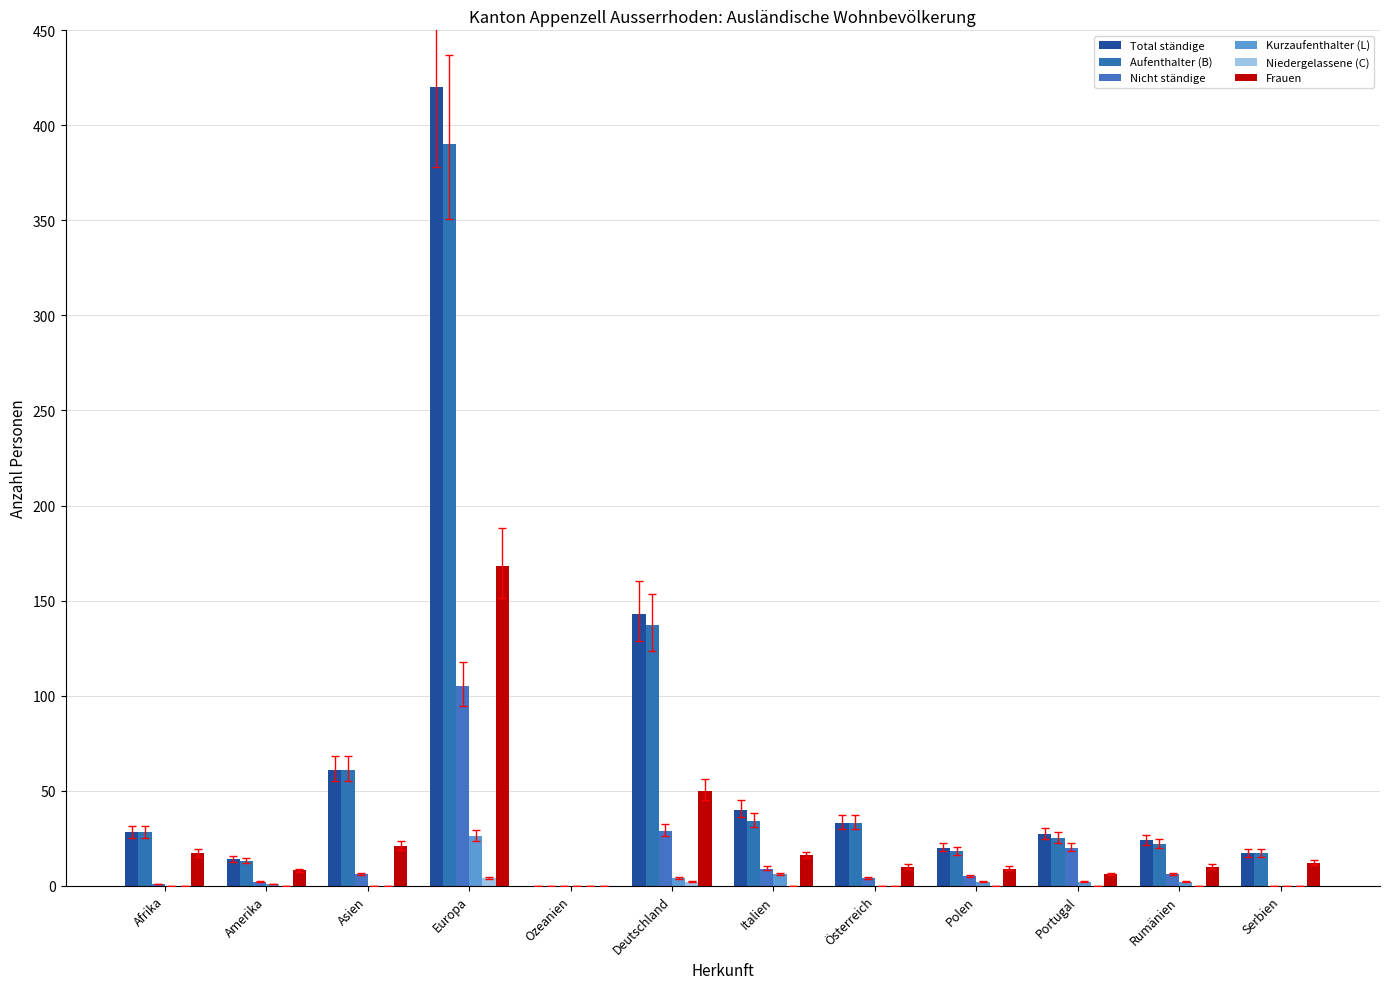

Where is Niedergelassene (C) nearest to the value 2?

Deutschland